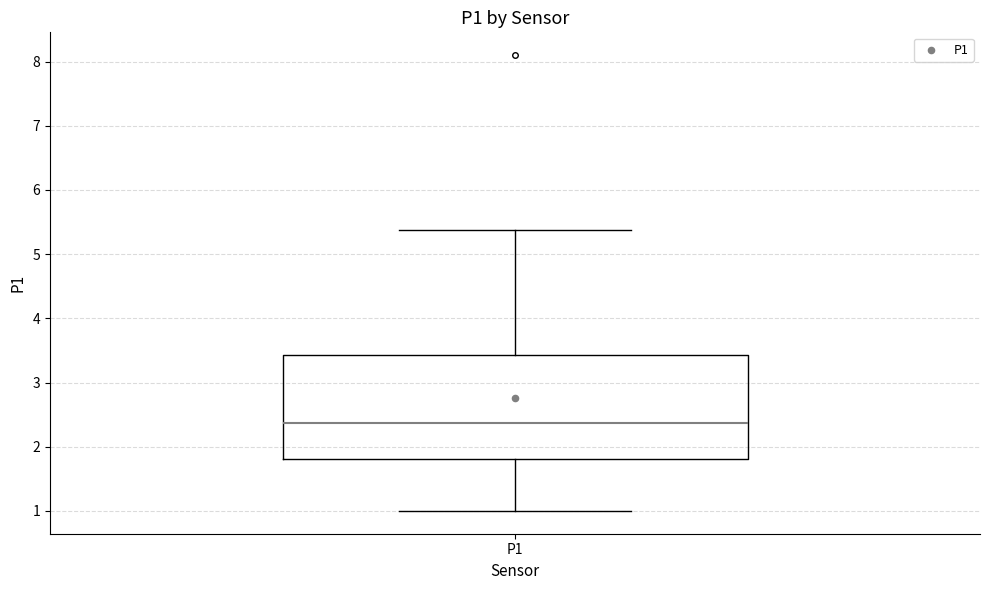

Where does the lower whisker of the box for P1 end on the y-axis? The values are not printed on the chart, so give them approximately, as read against the axis.

1.0